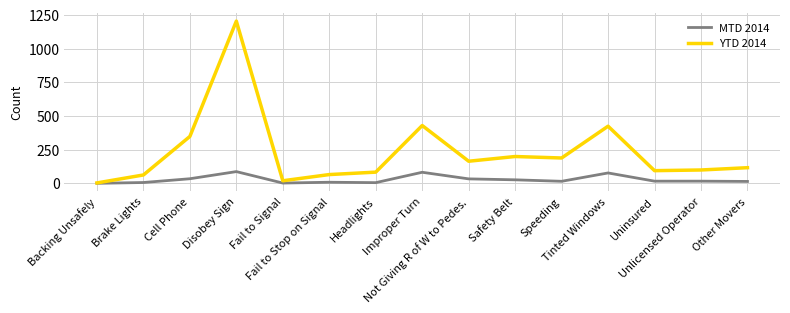

List the series in order of their overall mean, lowest first.

MTD 2014, YTD 2014